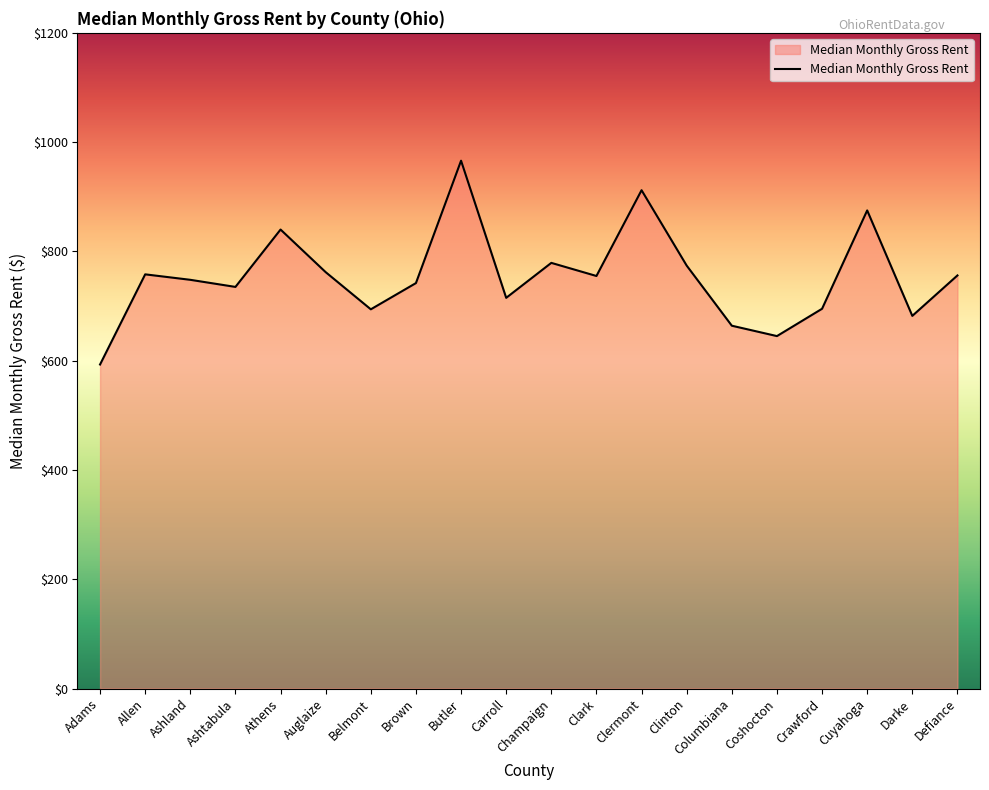

Approximately how many times larger is the value at Allen compared to Cuyahoga?

0.9